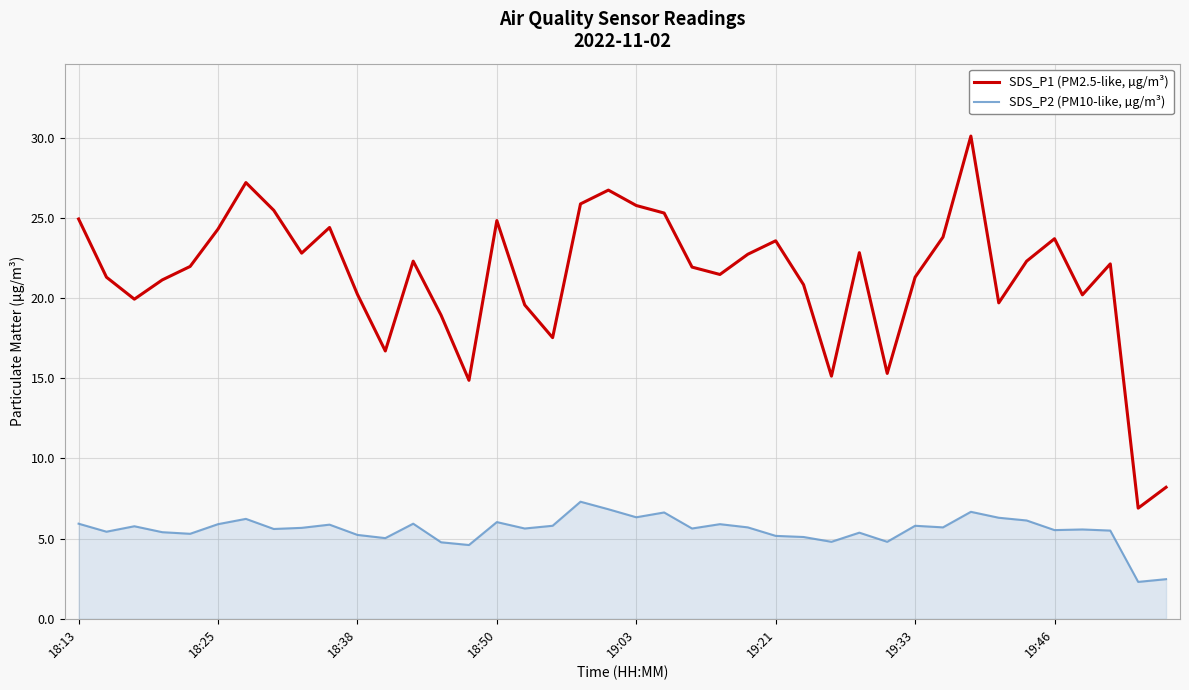

Which series has the widest spread of values?

SDS_P1 (PM2.5-like, µg/m³)